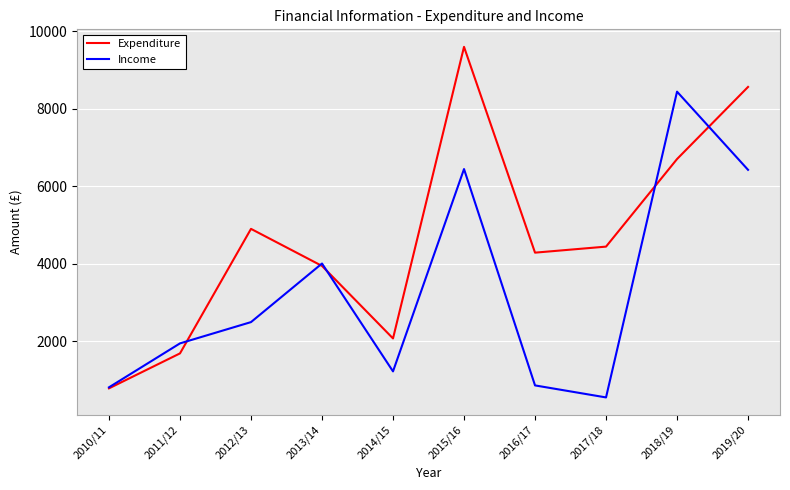

Is the value of Income at 2012/13 greater than the value of Expenditure at 2017/18?

No